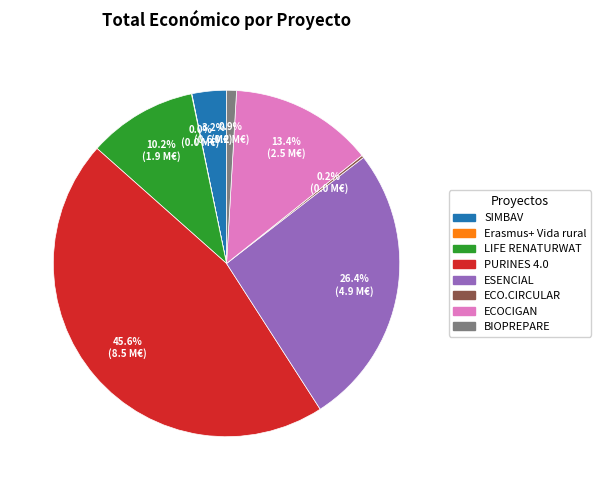

What is the largest slice in the pie chart?

PURINES 4.0